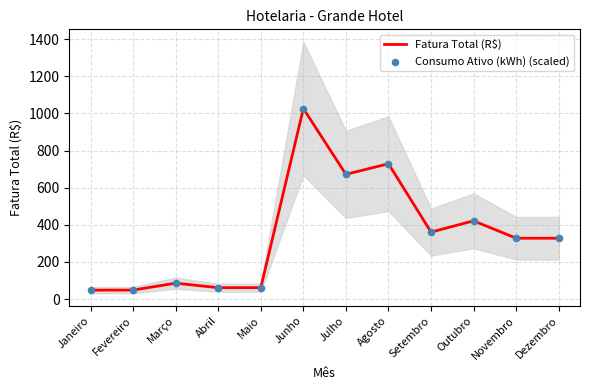

Which series contains the lowest Y value?

Fatura Total (R$)